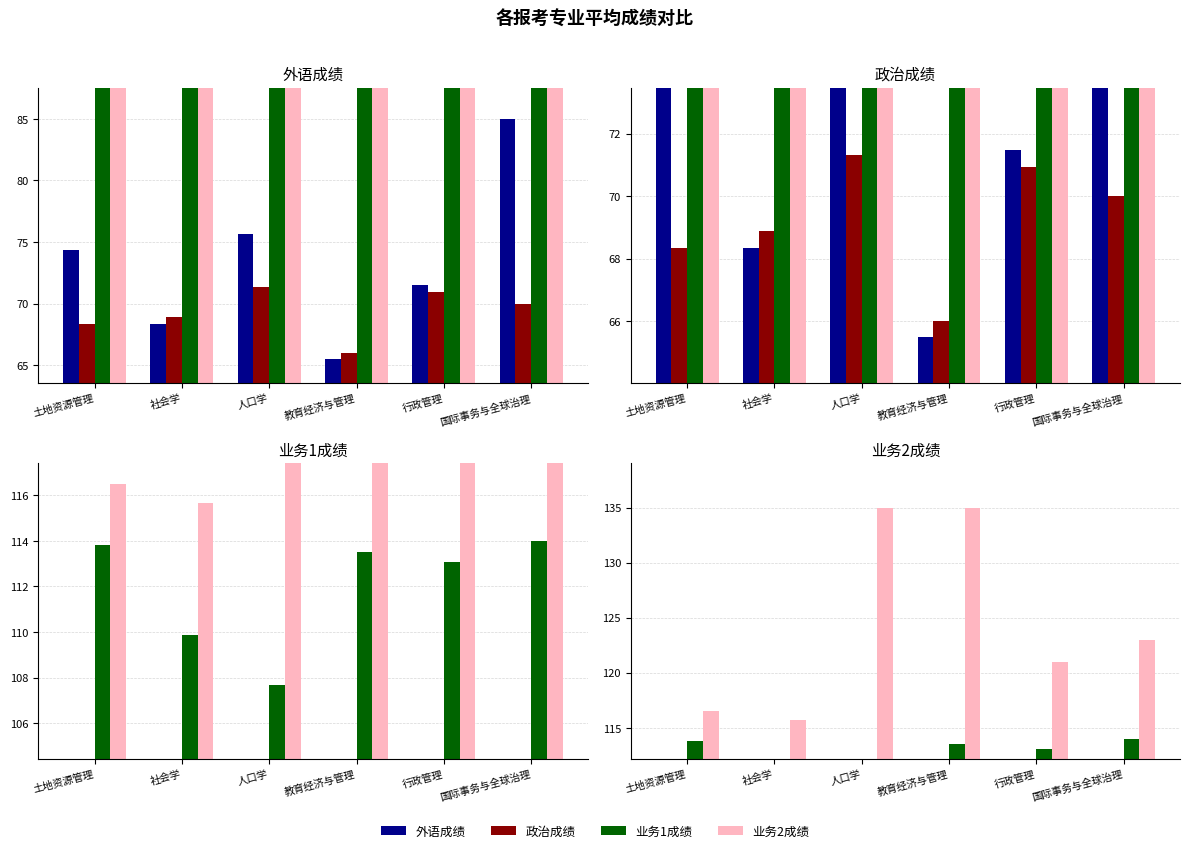

What is the label of the 6th bar from the left?

国际事务与全球治理